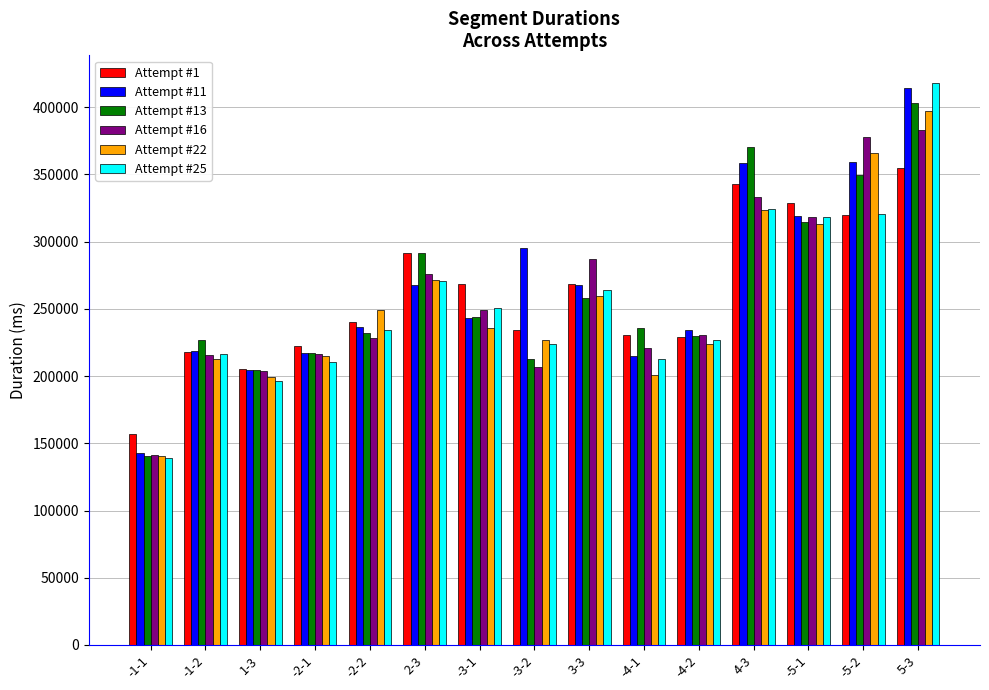

Which series changed the most between -2-2 and -3-2?

Attempt #11